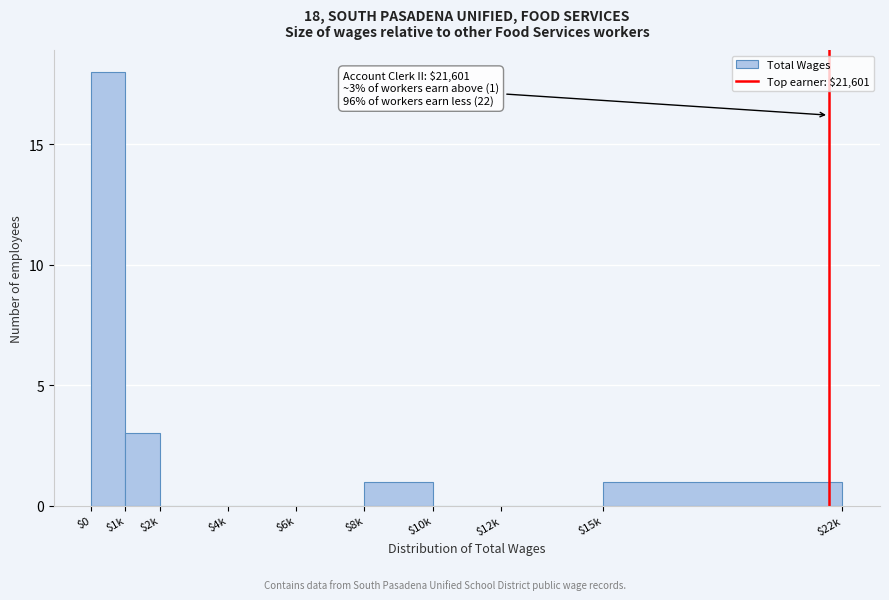

What is the greatest value displayed?

18